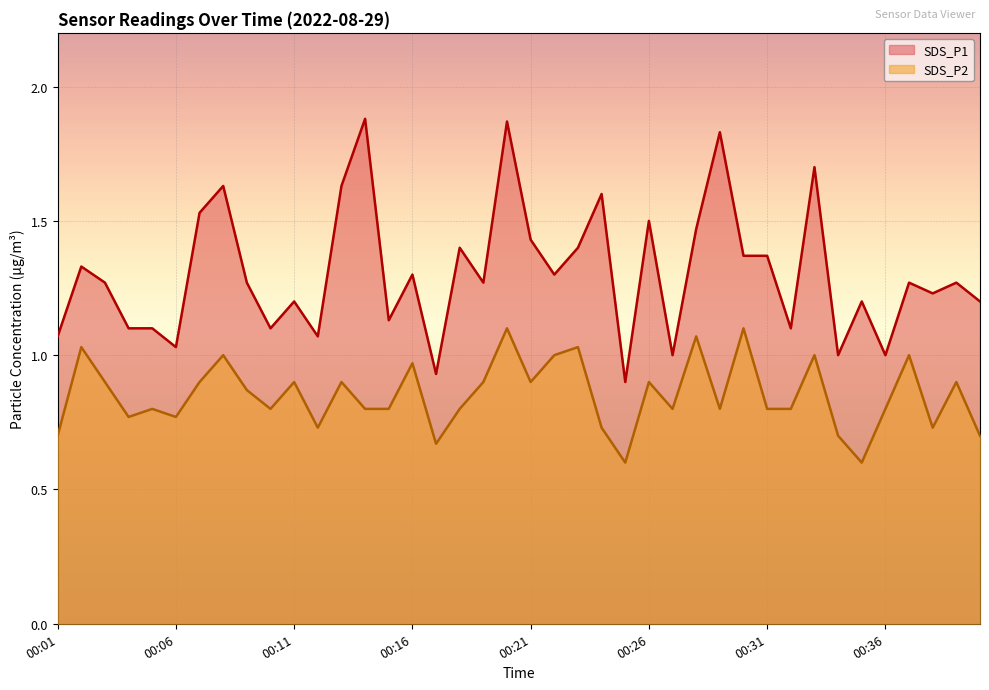

Reading left to right, list all the values displayed in this chart.

SDS_P1: 00:01=1.1	00:02=1.3	00:03=1.3	00:04=1.1	00:05=1.1	00:06=1.0	00:07=1.5	00:08=1.6	00:09=1.3	00:10=1.1	00:11=1.2	00:12=1.1	00:13=1.6	00:14=1.9	00:15=1.1	00:16=1.3	00:17=0.9	00:18=1.4	00:19=1.3	00:20=1.9	00:21=1.4	00:22=1.3	00:23=1.4	00:24=1.6	00:25=0.9	00:26=1.5	00:27=1.0	00:28=1.5	00:29=1.8	00:30=1.4	00:31=1.4	00:32=1.1	00:33=1.7	00:34=1.0	00:35=1.2	00:36=1.0	00:37=1.3	00:38=1.2	00:39=1.3	00:40=1.2
SDS_P2: 00:01=0.7	00:02=1.0	00:03=0.9	00:04=0.8	00:05=0.8	00:06=0.8	00:07=0.9	00:08=1.0	00:09=0.9	00:10=0.8	00:11=0.9	00:12=0.7	00:13=0.9	00:14=0.8	00:15=0.8	00:16=1.0	00:17=0.7	00:18=0.8	00:19=0.9	00:20=1.1	00:21=0.9	00:22=1.0	00:23=1.0	00:24=0.7	00:25=0.6	00:26=0.9	00:27=0.8	00:28=1.1	00:29=0.8	00:30=1.1	00:31=0.8	00:32=0.8	00:33=1.0	00:34=0.7	00:35=0.6	00:36=0.8	00:37=1.0	00:38=0.7	00:39=0.9	00:40=0.7